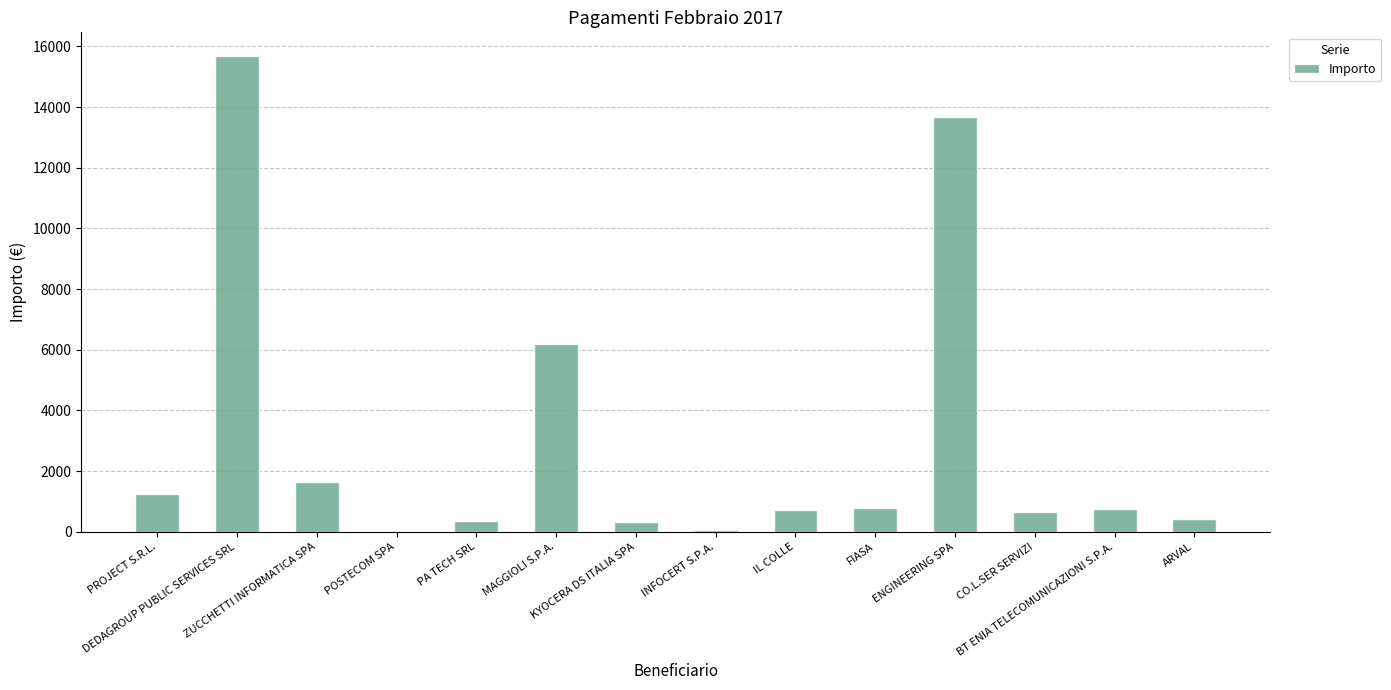

What is the greatest value displayed?

15677.0